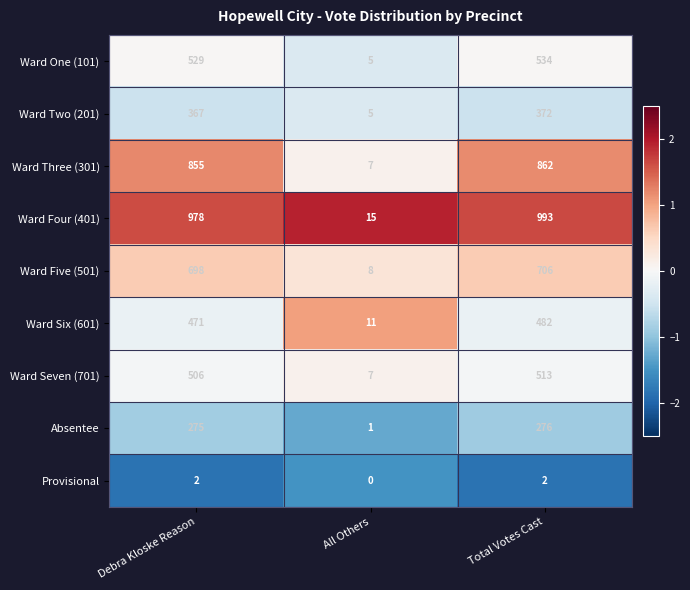

Which series has the widest spread of values?

Ward Four (401)